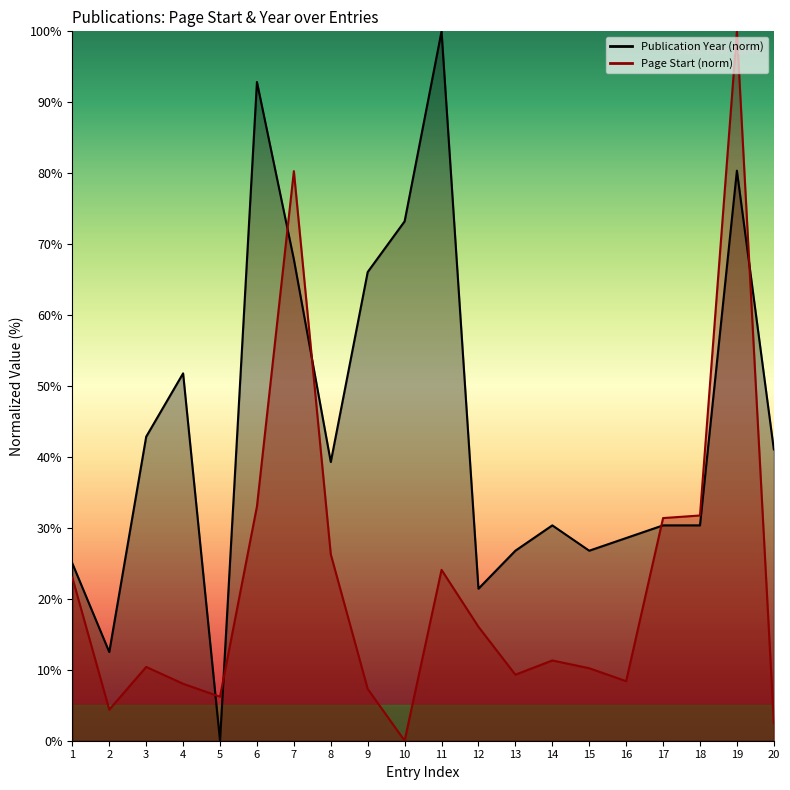

True or false: Publication Year has a value of 92.9 at 6.

True